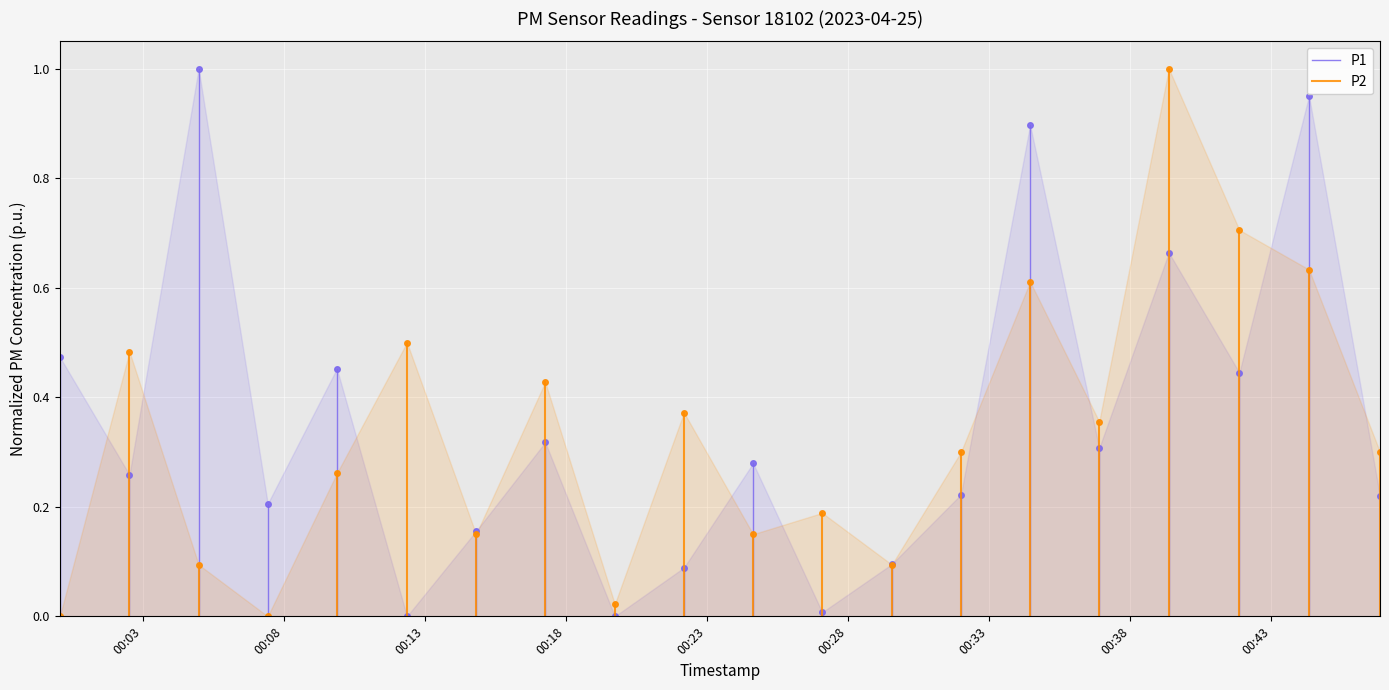

Which series has the largest range (max minus min)?

P1